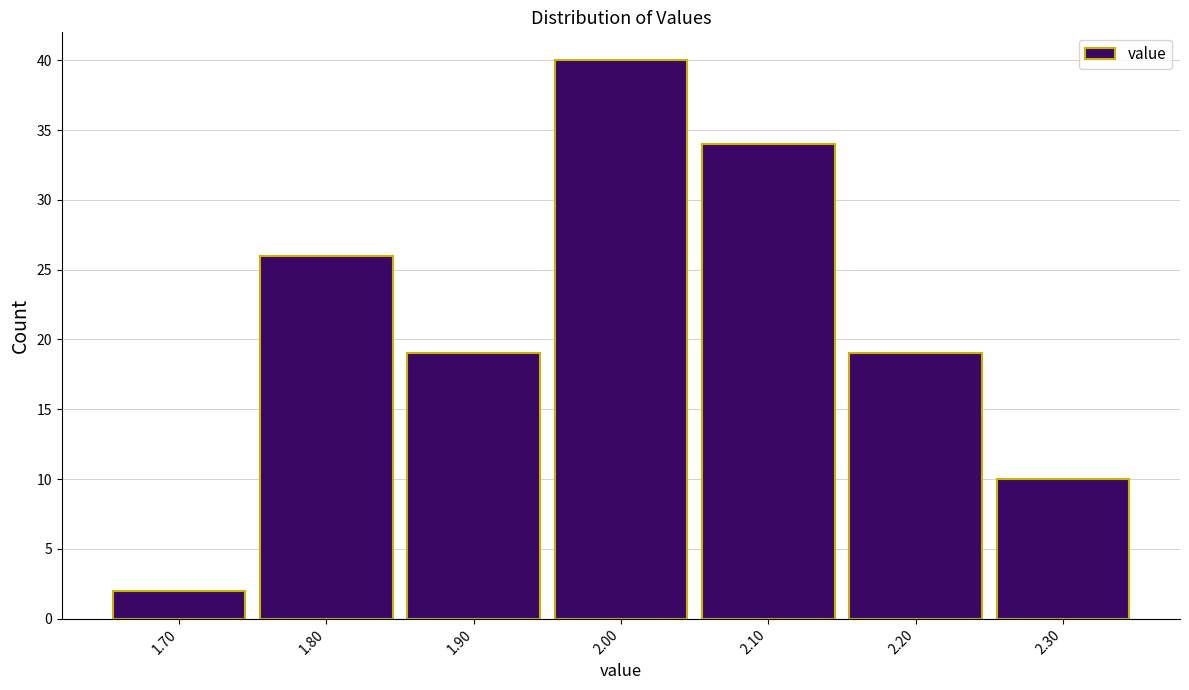

Reading left to right, transcribe this chart: for each bar, give the range it covers on the x-axis and its height. The values are not printed on the chart, so give them approximately, as read against the axis.

1.65 to 1.75: 2
1.75 to 1.85: 26
1.85 to 1.95: 19
1.95 to 2.05: 40
2.05 to 2.15: 34
2.15 to 2.25: 19
2.25 to 2.35: 10